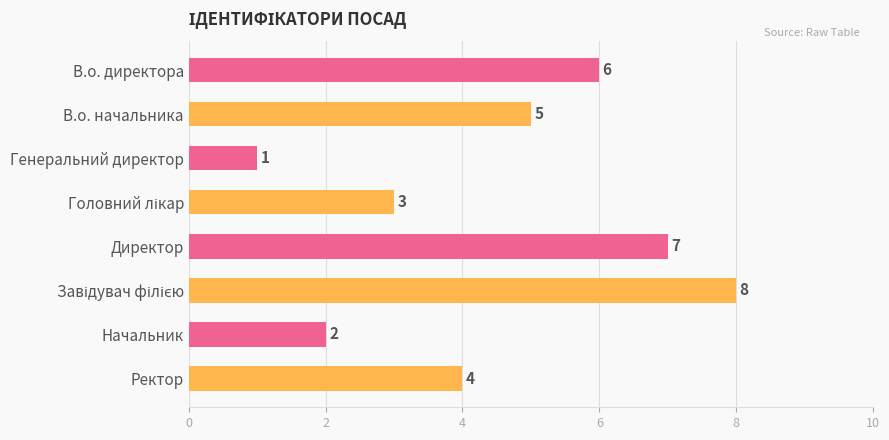

What is the maximum value shown in the chart?

8